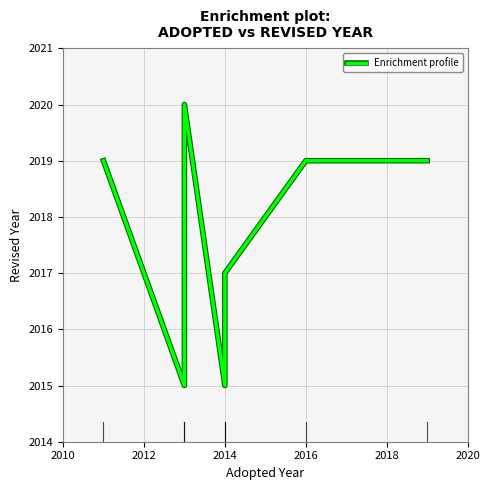

How many values are below 2019?

3